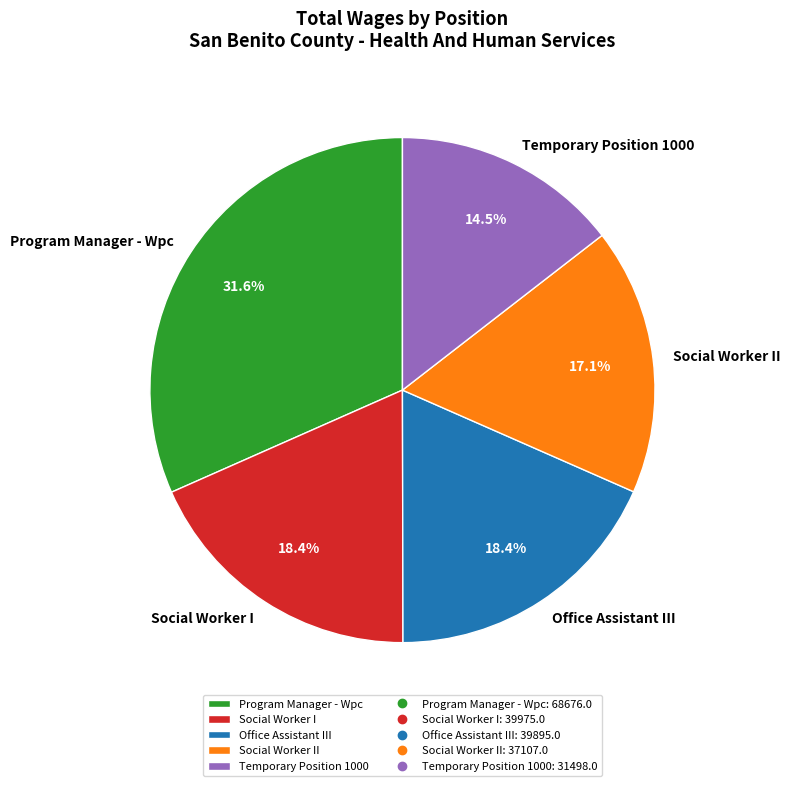

What is the smallest slice in the pie chart?

Temporary Position 1000